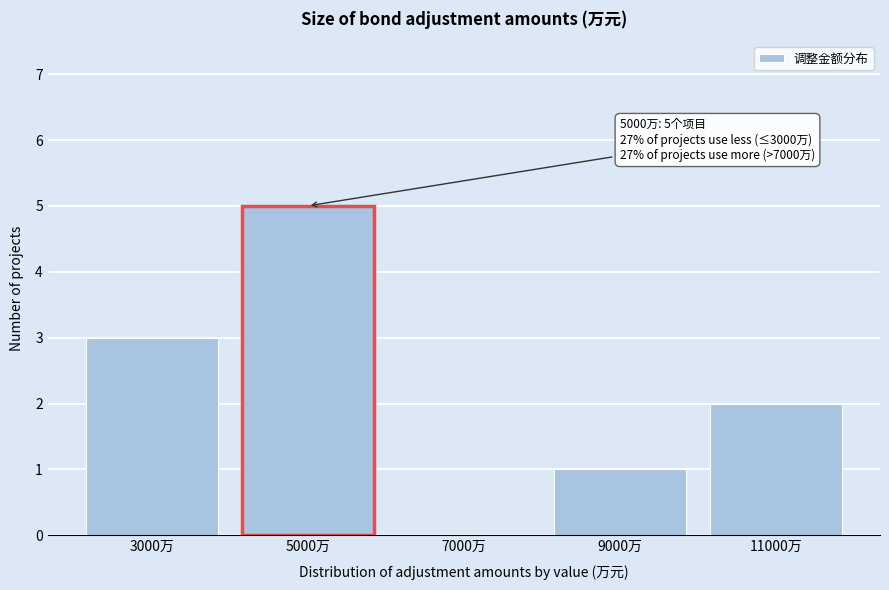

Over which range of the x-axis is the bar tallest?

4000 to 6000